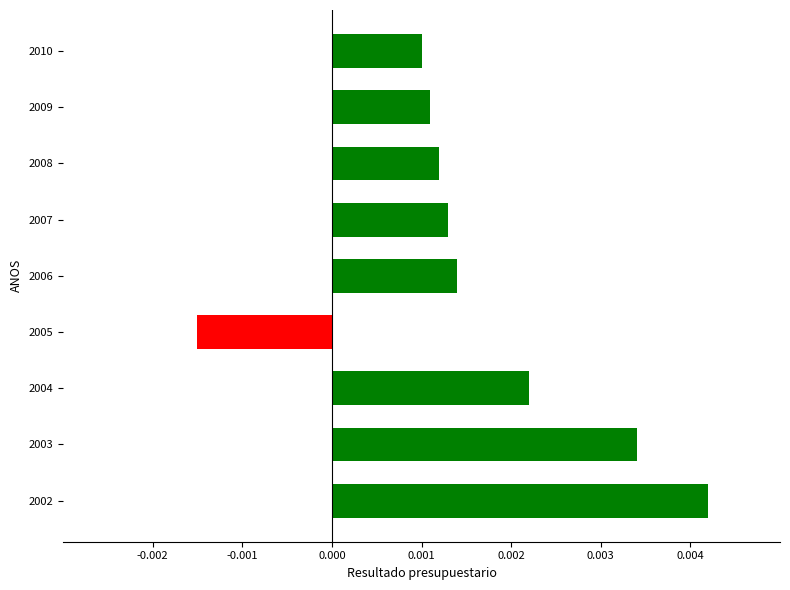

Which category has the highest value across all series?

2002